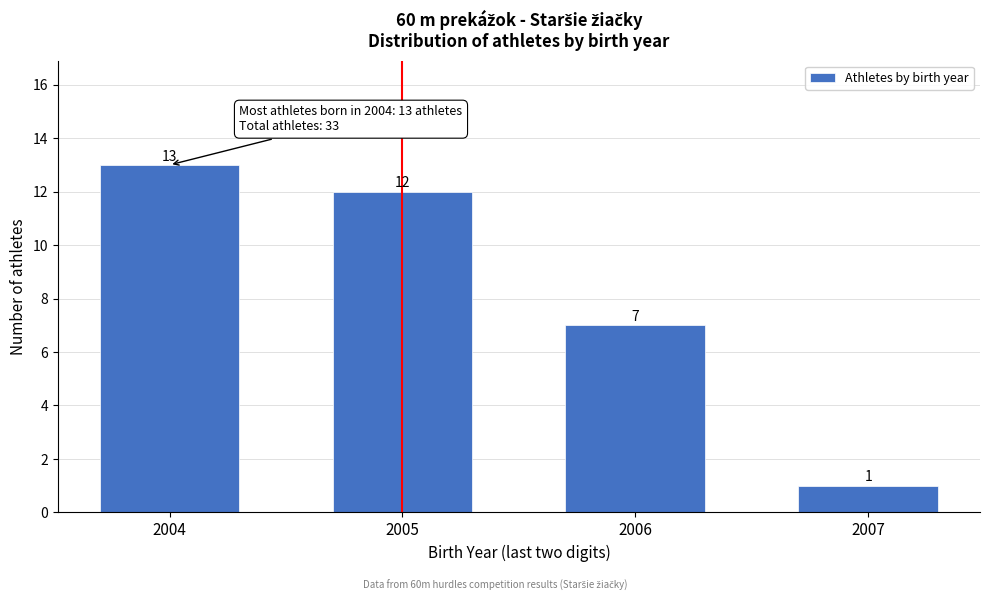

Reading right to left, extract all data points from this chart.

1	7	12	13